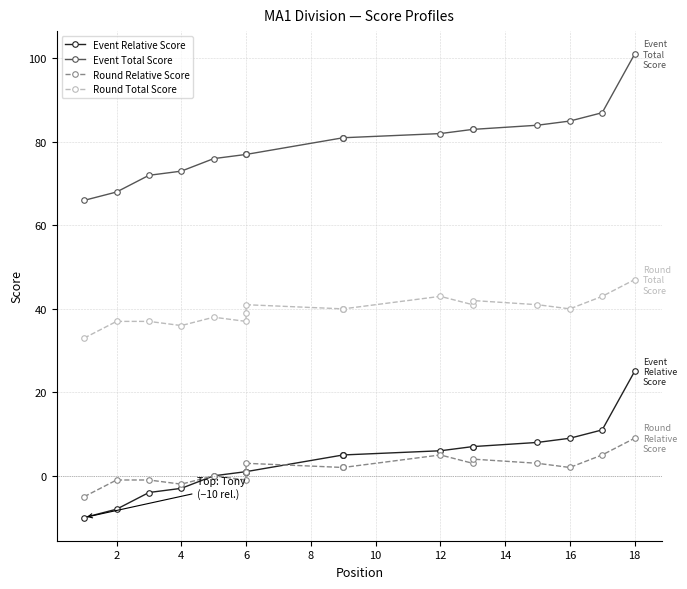

What is the average value of the Round Relative Score series?

2